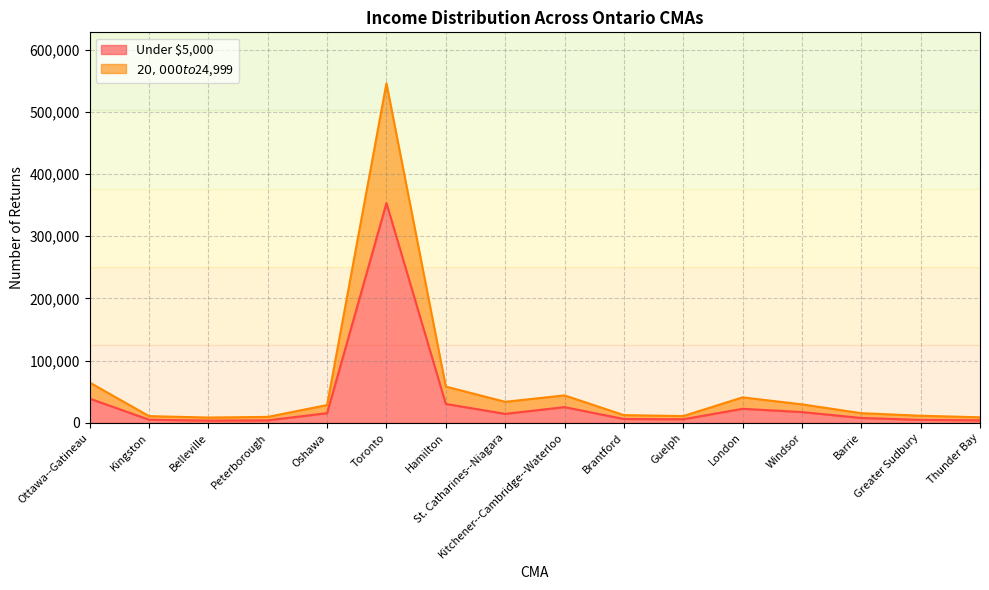

At which label does Under $5,000 reach its minimum?

Belleville